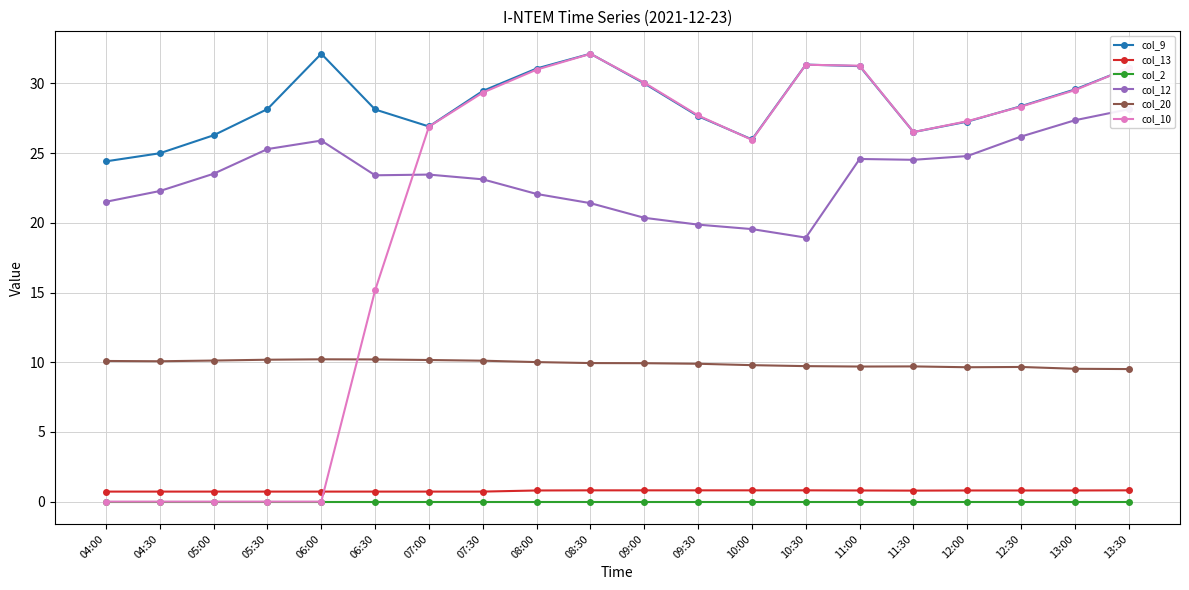

Reading left to right, list all the values displayed in this chart.

col_9: 24.4	25.0	26.3	28.2	32.1	28.1	26.9	29.5	31.1	32.1	30.0	27.6	26.0	31.4	31.2	26.5	27.3	28.4	29.6	31.1
col_13: 0.7	0.7	0.7	0.7	0.7	0.7	0.7	0.7	0.8	0.8	0.8	0.8	0.8	0.8	0.8	0.8	0.8	0.8	0.8	0.8
col_2: 0.0	0.0	0.0	0.0	0.0	0.0	0.0	0.0	0.0	0.0	0.0	0.0	0.0	0.0	0.0	0.0	0.0	0.0	0.0	0.0
col_12: 21.5	22.3	23.5	25.3	25.9	23.4	23.5	23.1	22.1	21.4	20.4	19.9	19.5	18.9	24.6	24.5	24.8	26.2	27.4	28.1
col_20: 10.1	10.1	10.1	10.2	10.2	10.2	10.2	10.1	10.0	9.9	9.9	9.9	9.8	9.7	9.7	9.7	9.6	9.7	9.5	9.5
col_10: 0.0	0.0	0.0	0.0	0.0	15.2	26.9	29.3	31.0	32.1	30.0	27.7	26.0	31.3	31.3	26.5	27.3	28.3	29.5	31.1